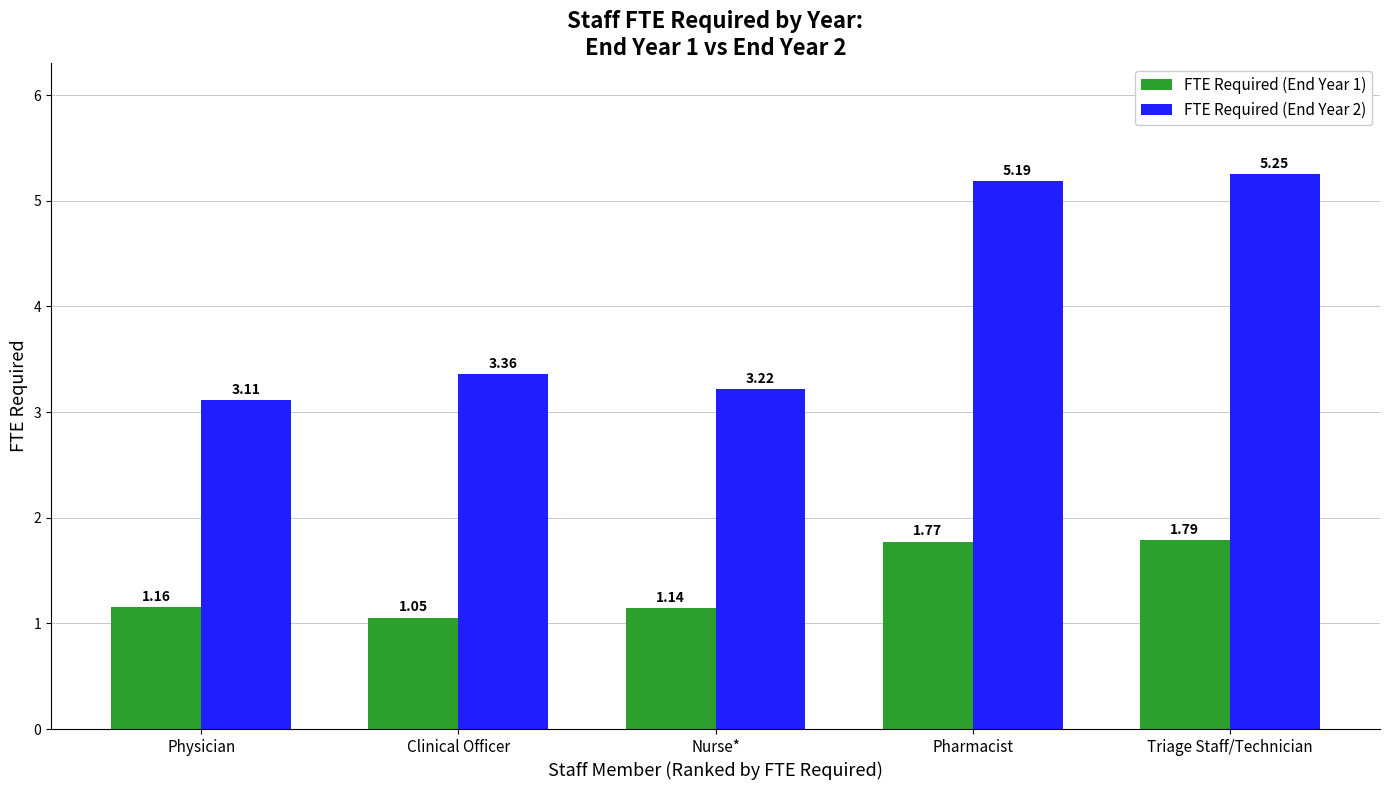

What is the difference between the FTE Required (End Year 1) values at Triage Staff/Technician and Clinical Officer?

0.7